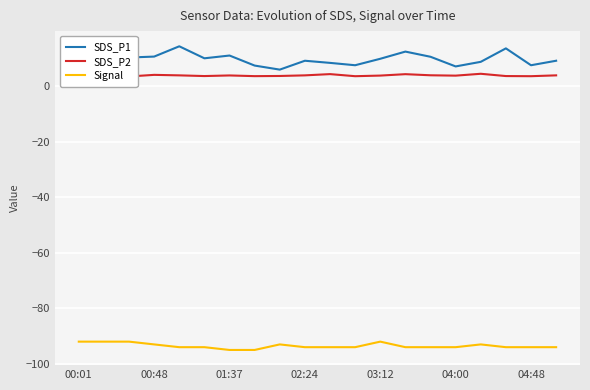

True or false: SDS_P1 and Signal cross at least once.

False